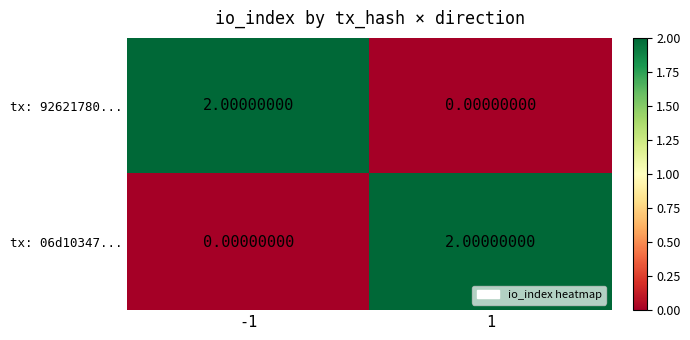

How many data points does each series have?

2